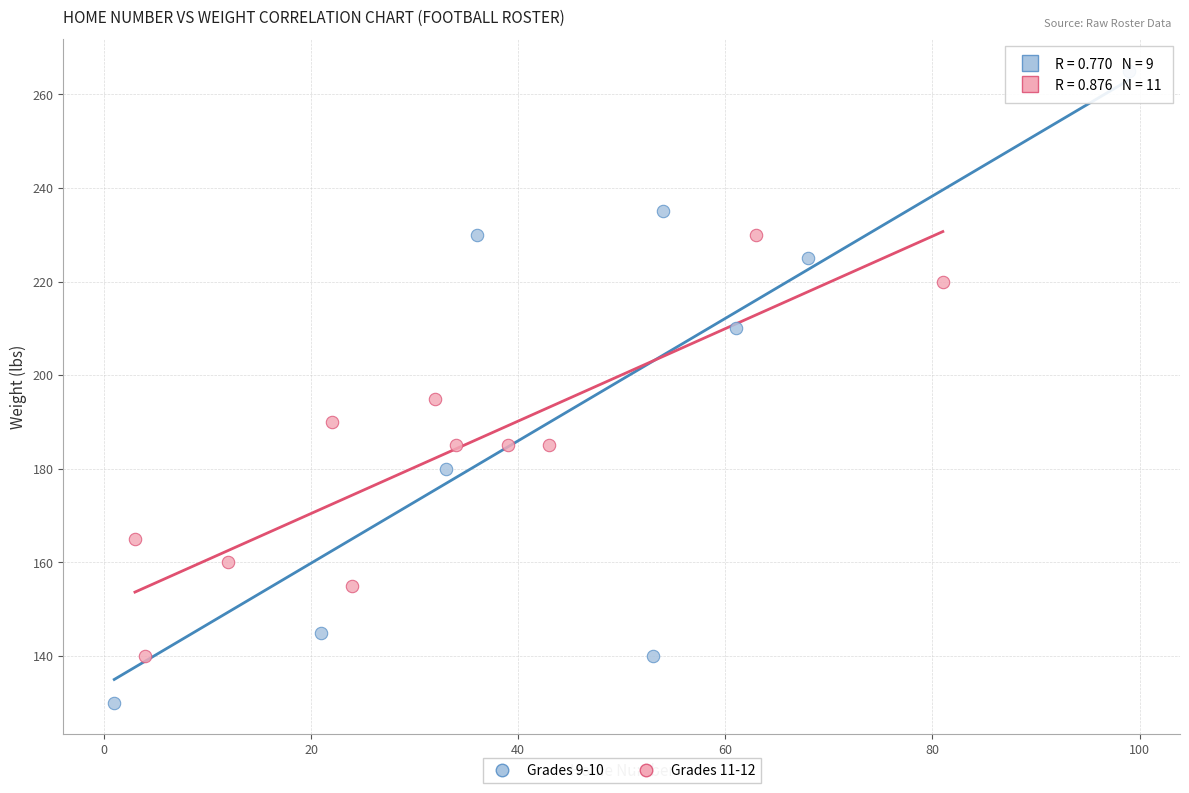

Which series has the largest Y range (max minus min)?

Grades 9-10